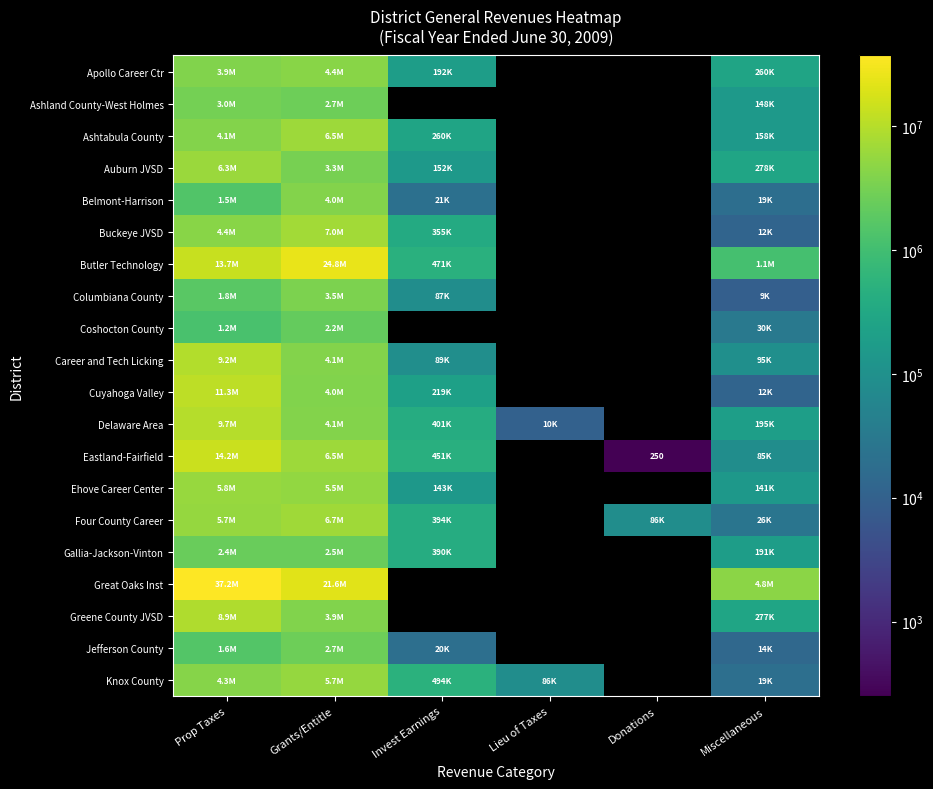

Which category has the highest value in the Career and Tech Licking series?

Prop Taxes